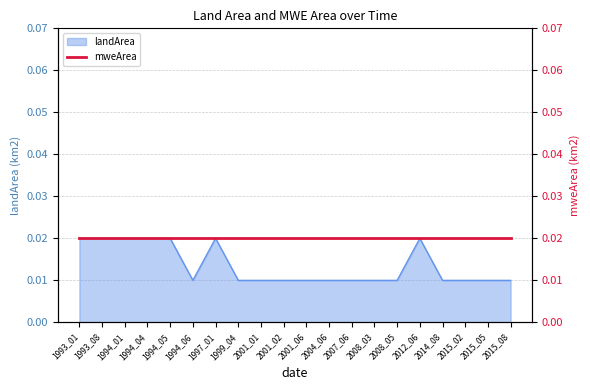

Is it true that the value at 2015_08 is 0.0?

True